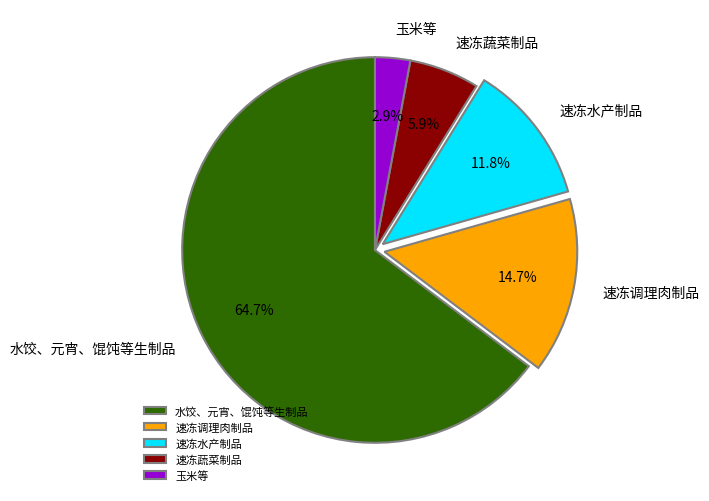

To the nearest percent, what percentage of the pie is 速冻蔬菜制品?

6%